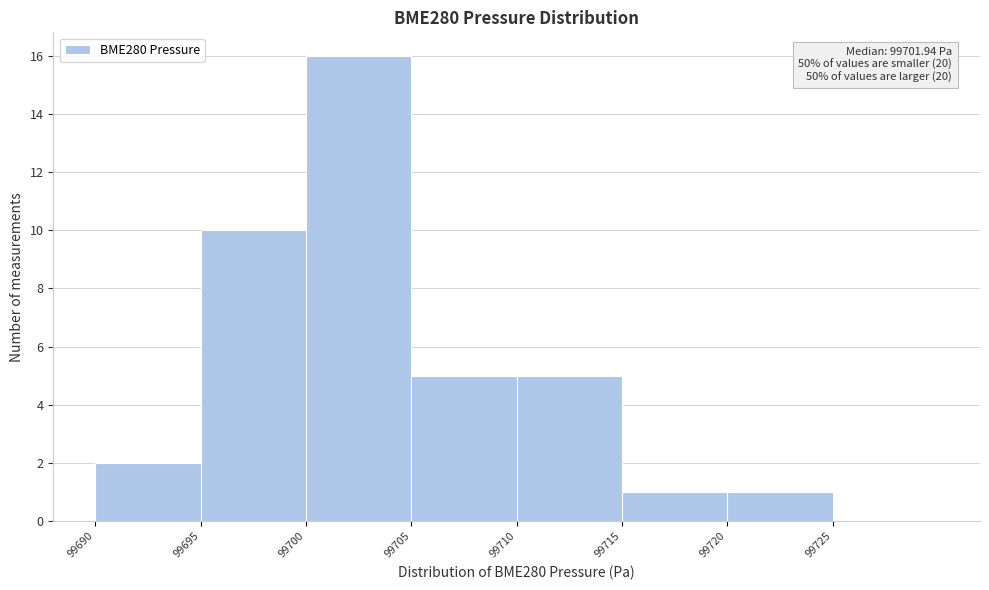

Which range on the x-axis has the tallest bar?

99700 to 99705